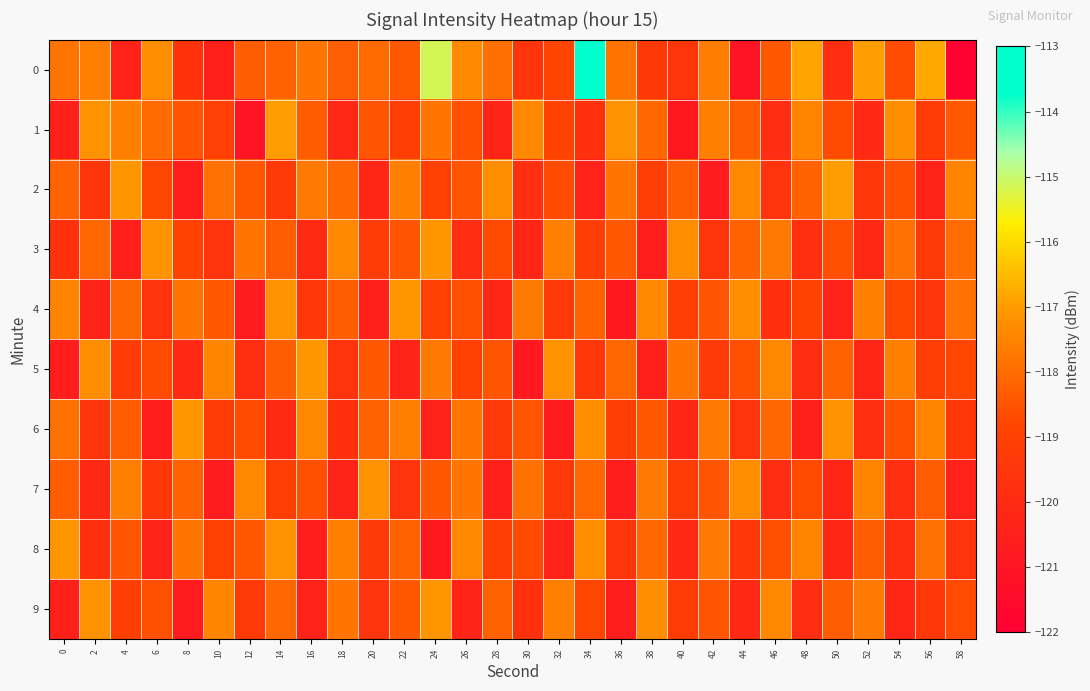

What is the maximum value shown in the chart?

-113.5